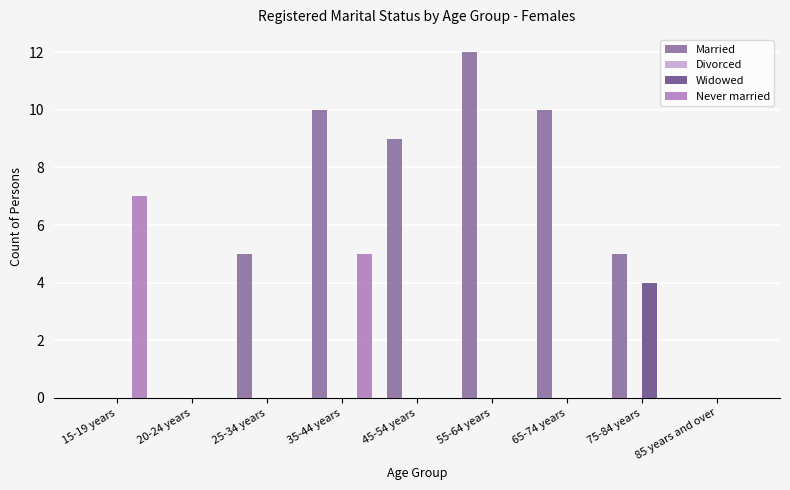

True or false: Married has a value of 9 at 45-54 years.

True